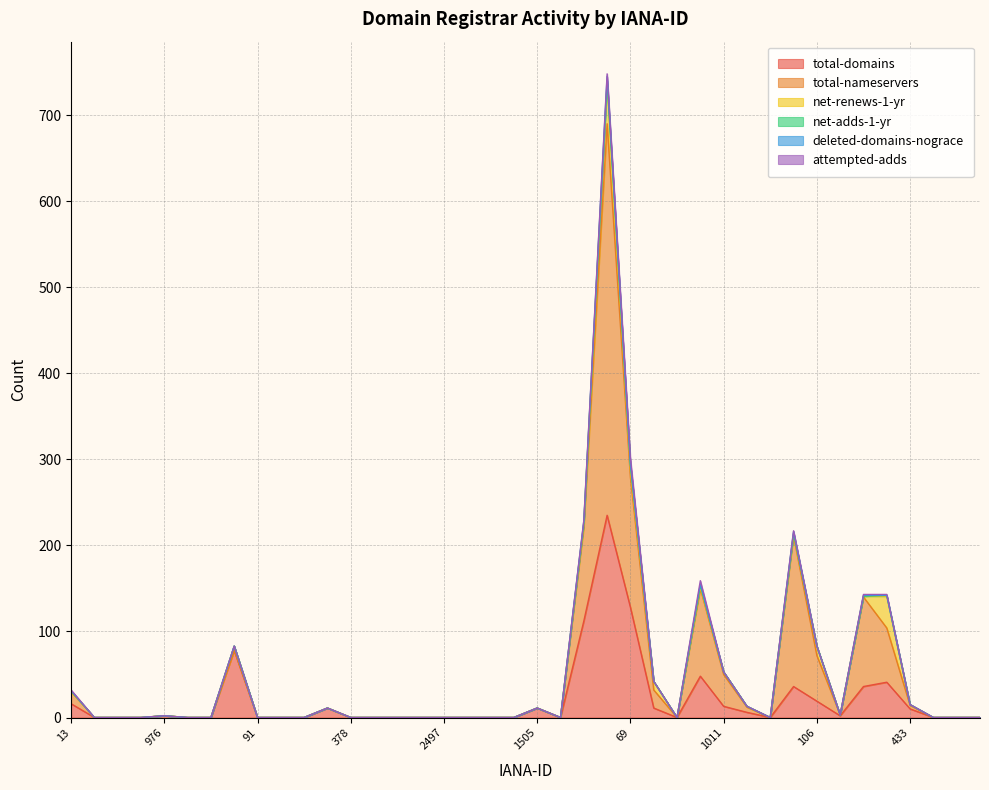

The total-domains series shows -157 at 2497. True or false?

False